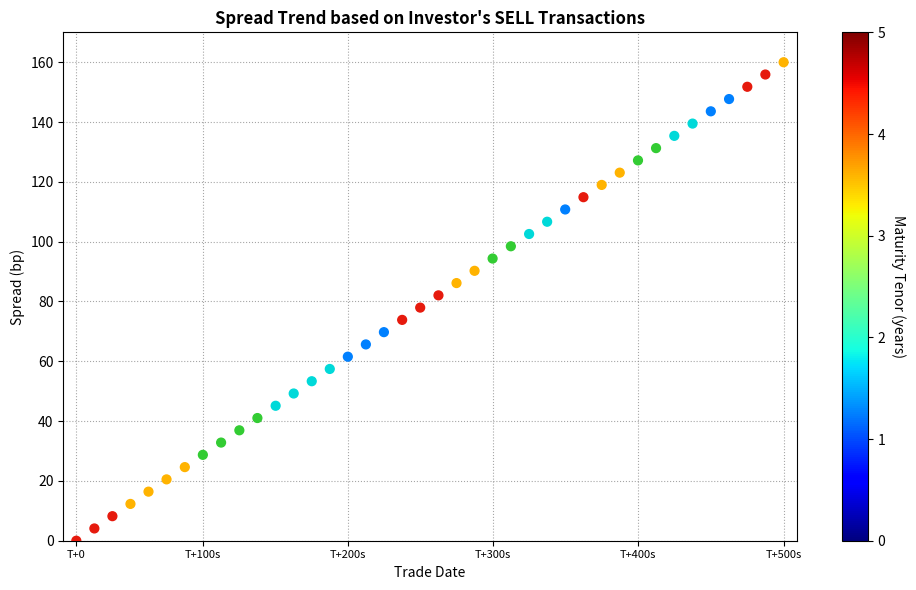

What is the range of Y values (max minus min)?

160.0